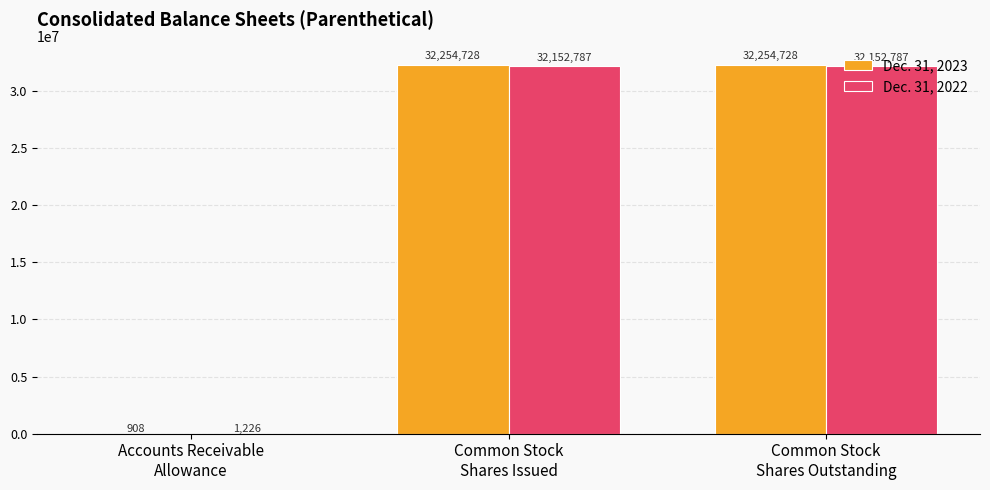

Is the value of Dec. 31, 2022 at Common Stock
Shares Outstanding greater than the value of Dec. 31, 2023 at Common Stock
Shares Outstanding?

No